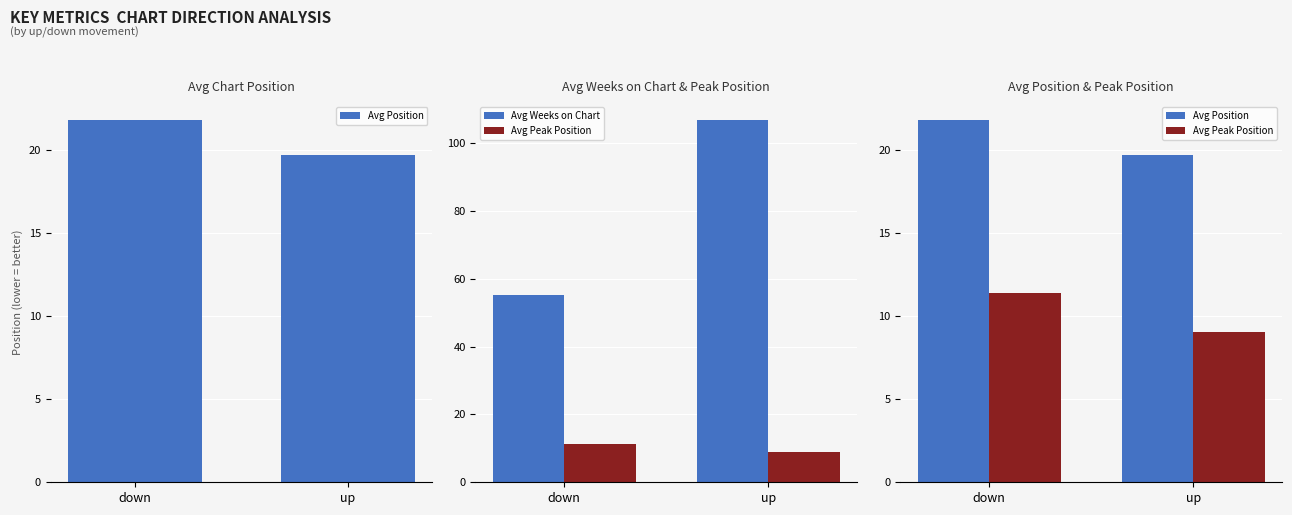

Where does the Avg Position series first go above 21?

down